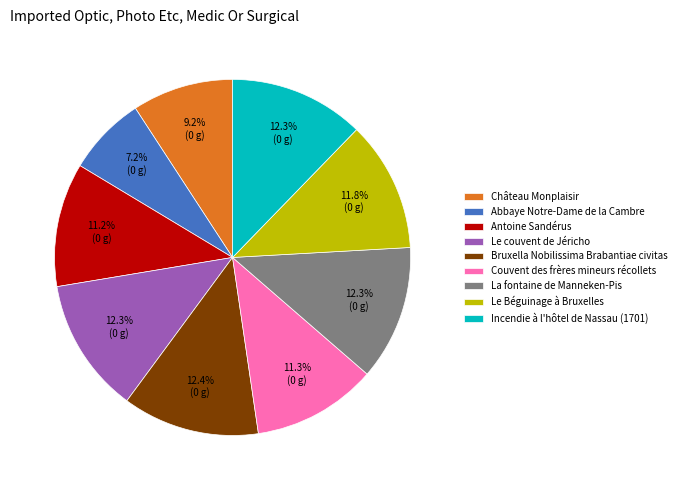

Which category has the smallest portion of the pie?

Abbaye Notre-Dame de la Cambre